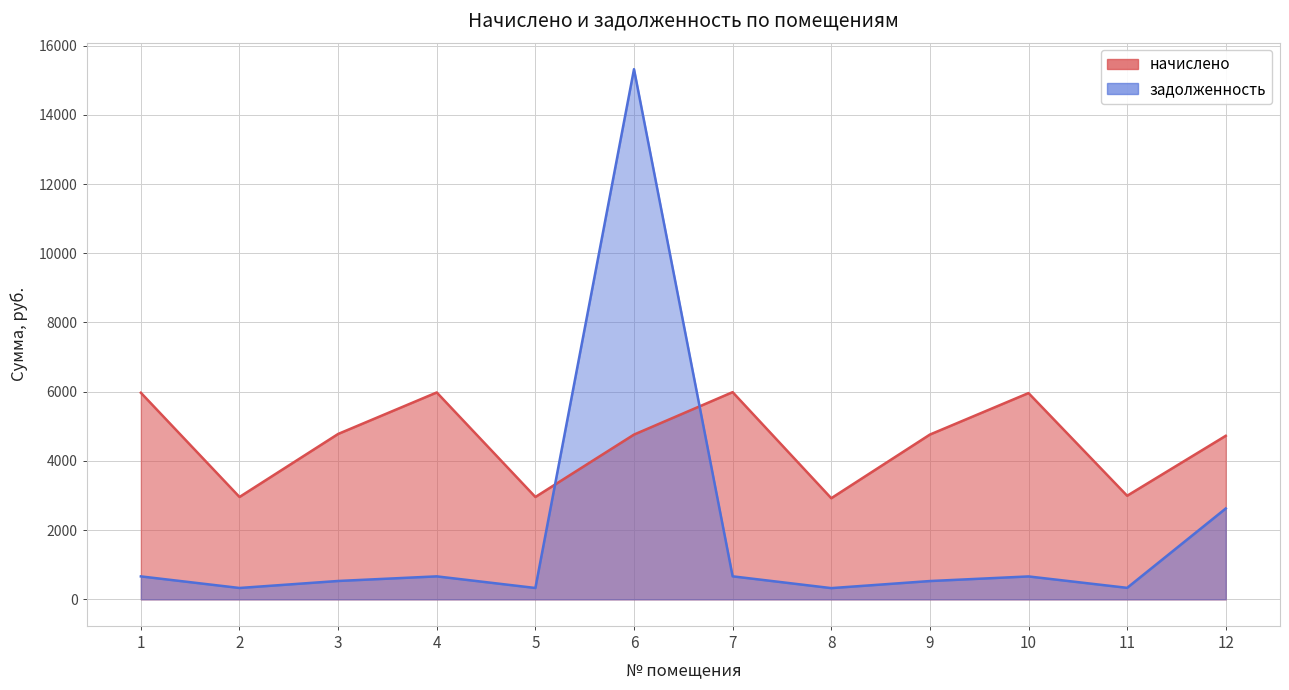

Rank the series by their maximum value, from highest to lowest.

задолженность, начислено